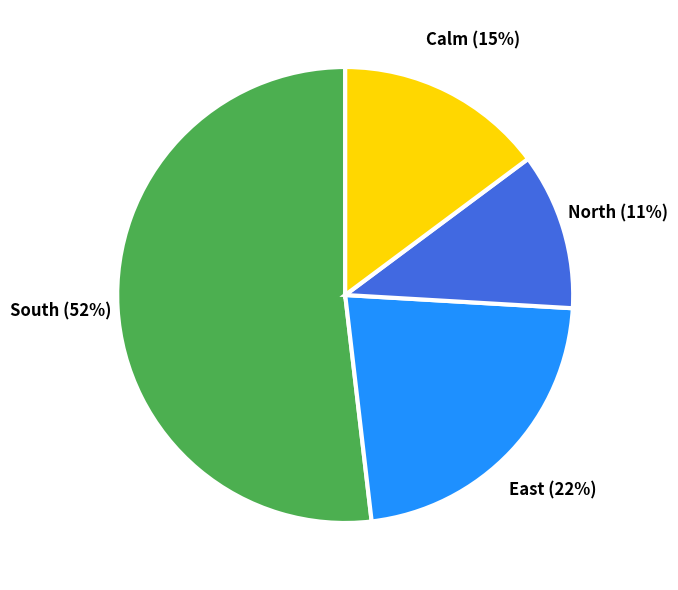

Count the number of slices in the pie.

4